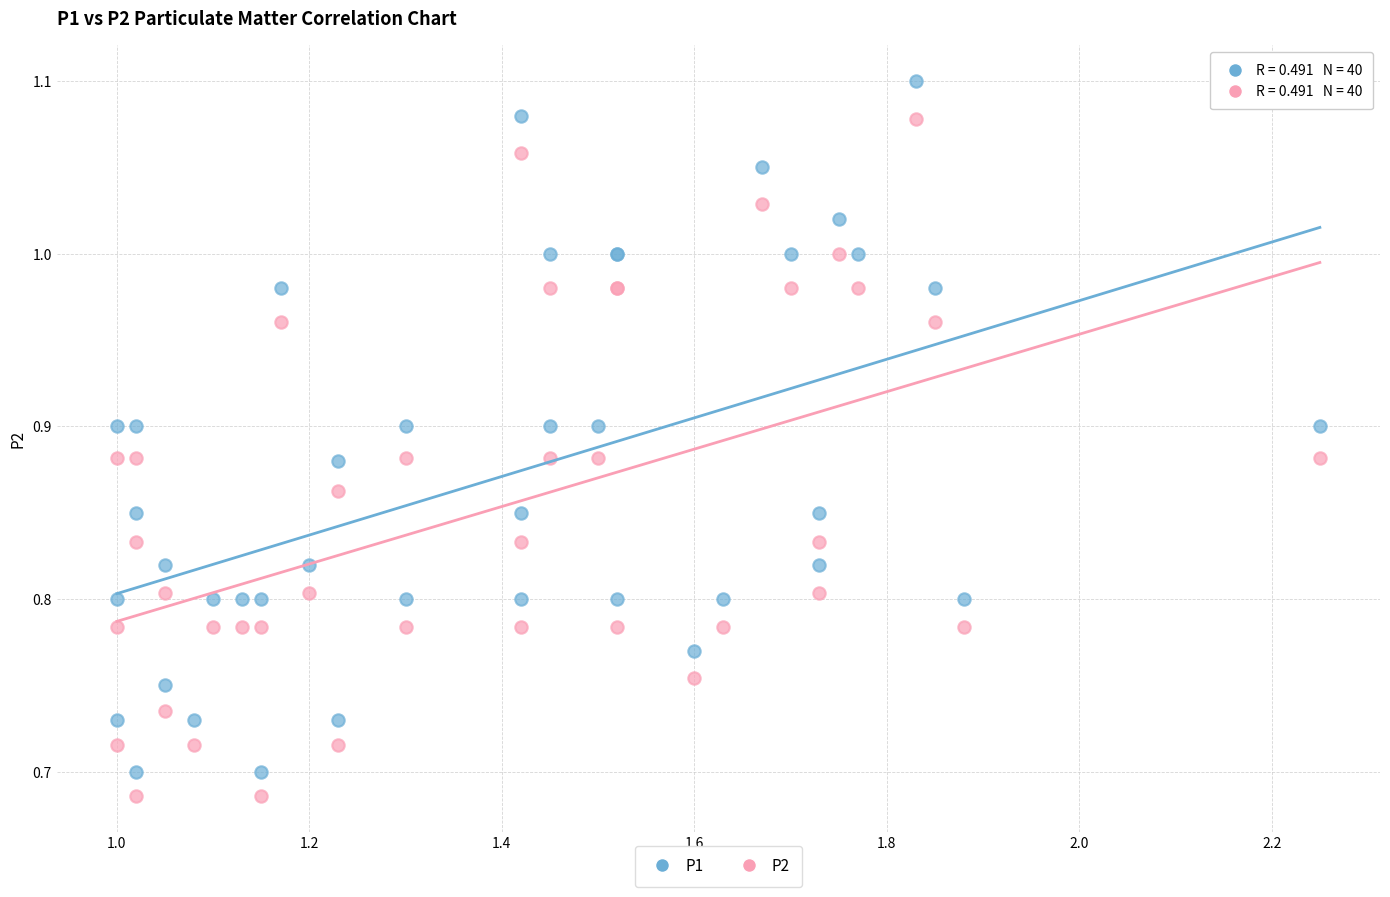

Which series has the largest Y range (max minus min)?

P1